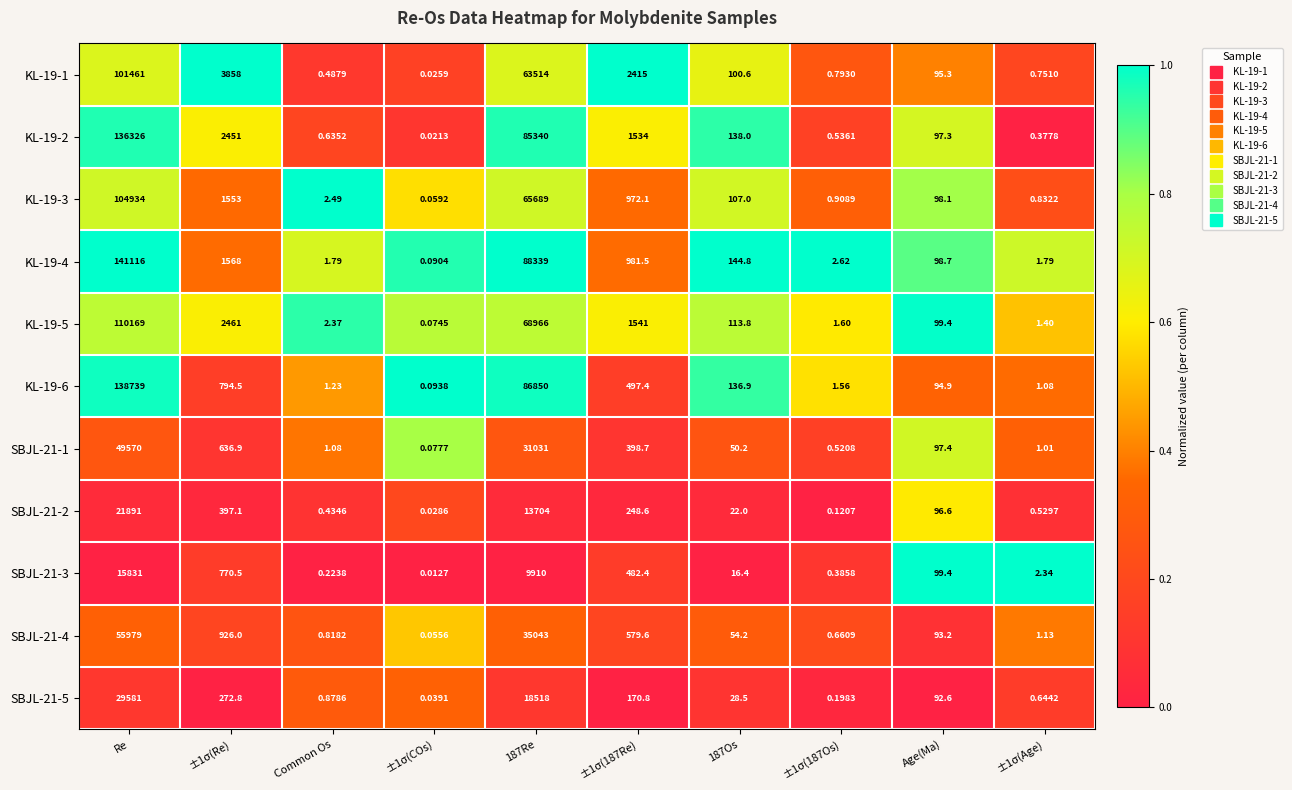

At which category is the sum across all series the highest?

Re